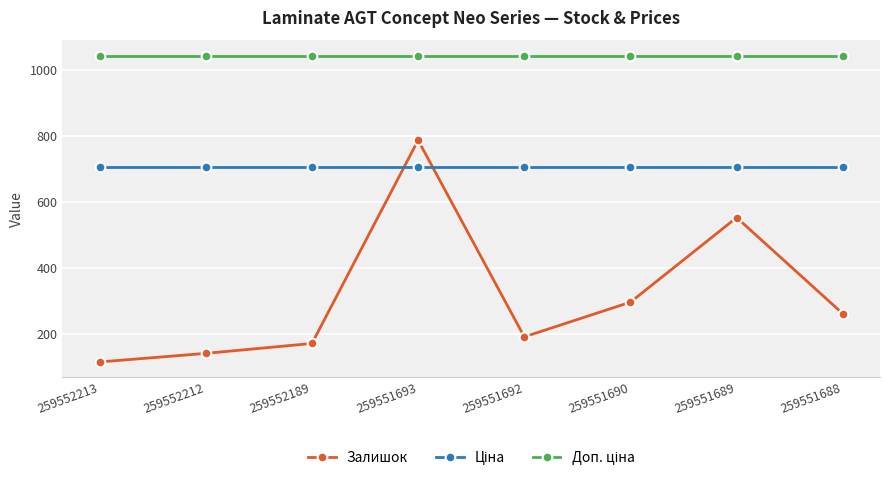

What is the sum of the Залишок values at 259552189 and 259552212?

312.0